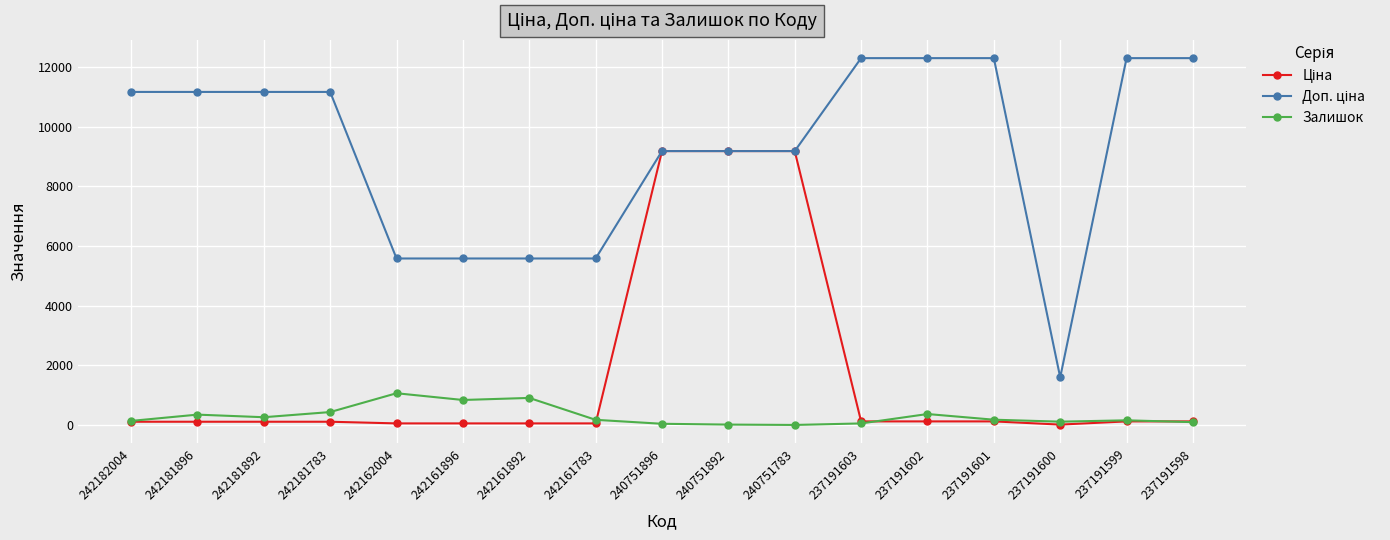

At how many categories does at least one series exceed 11815?

5